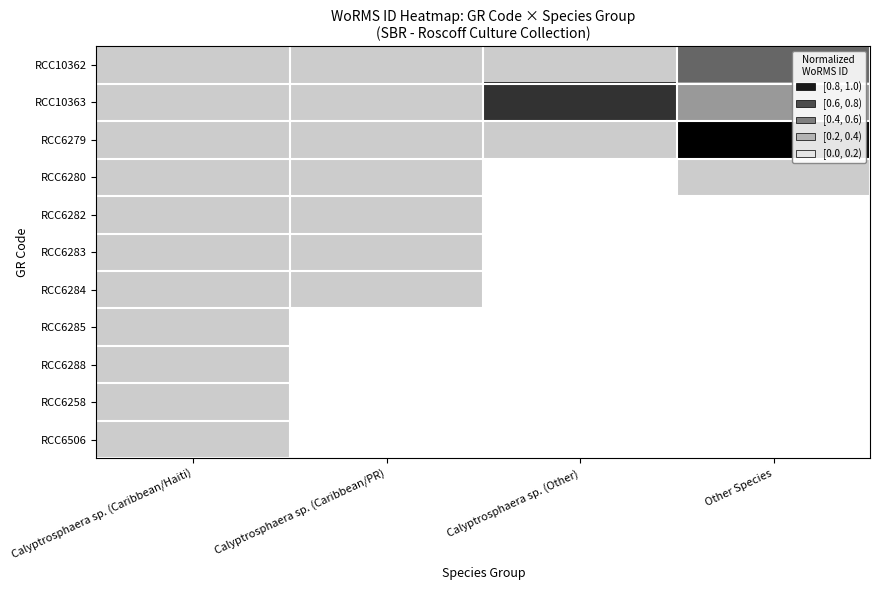

Which category has the highest value across all series?

Other Species